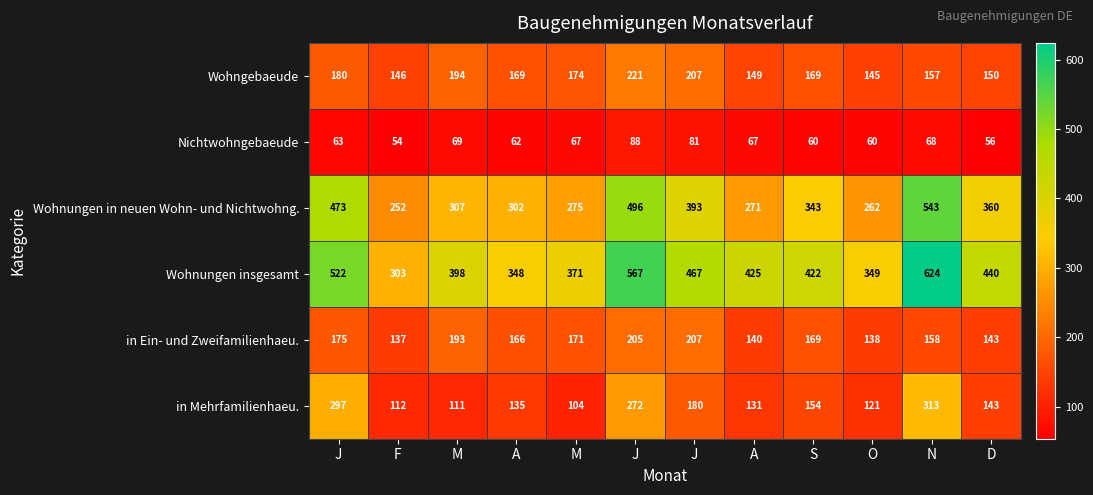

At how many categories does at least one series exceed 501?

3